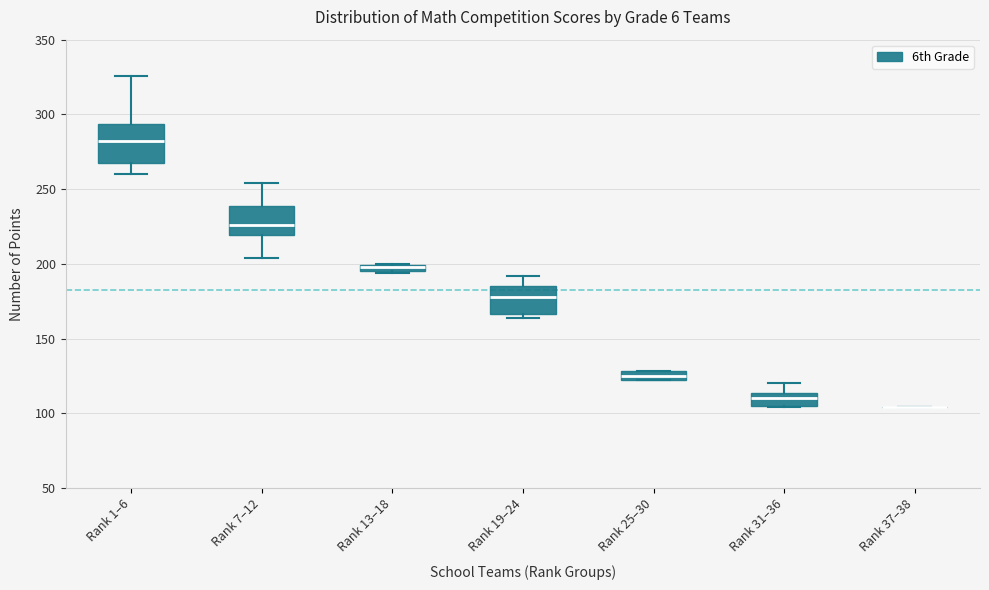

Which box is the tallest, from its lower edge to its upper edge?

Rank 1–6